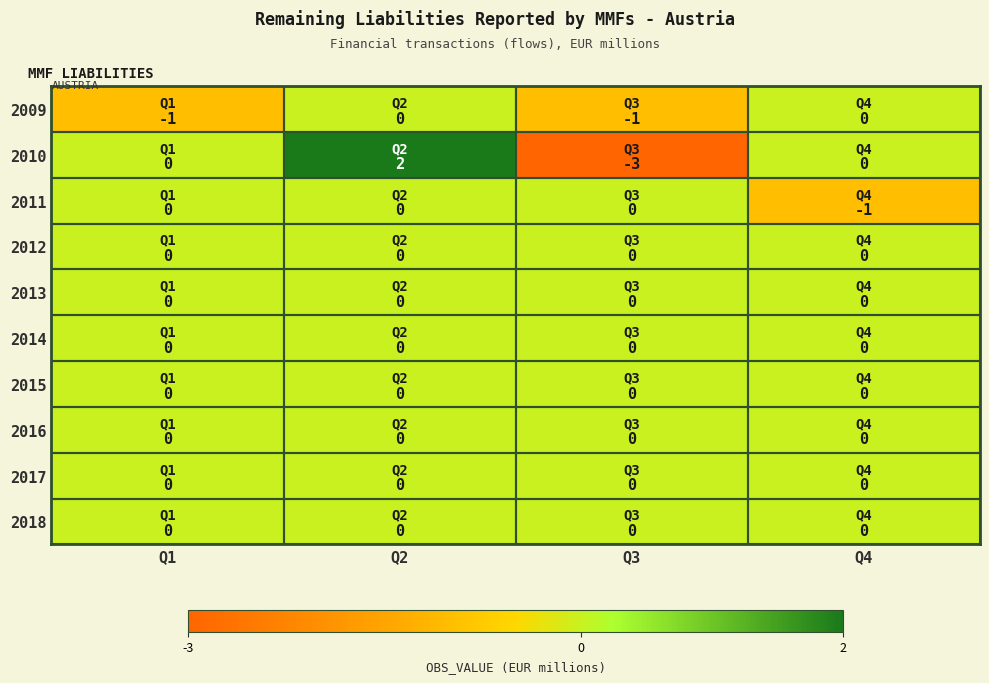

Is it true that 2011 equals 1 at Q2?

False